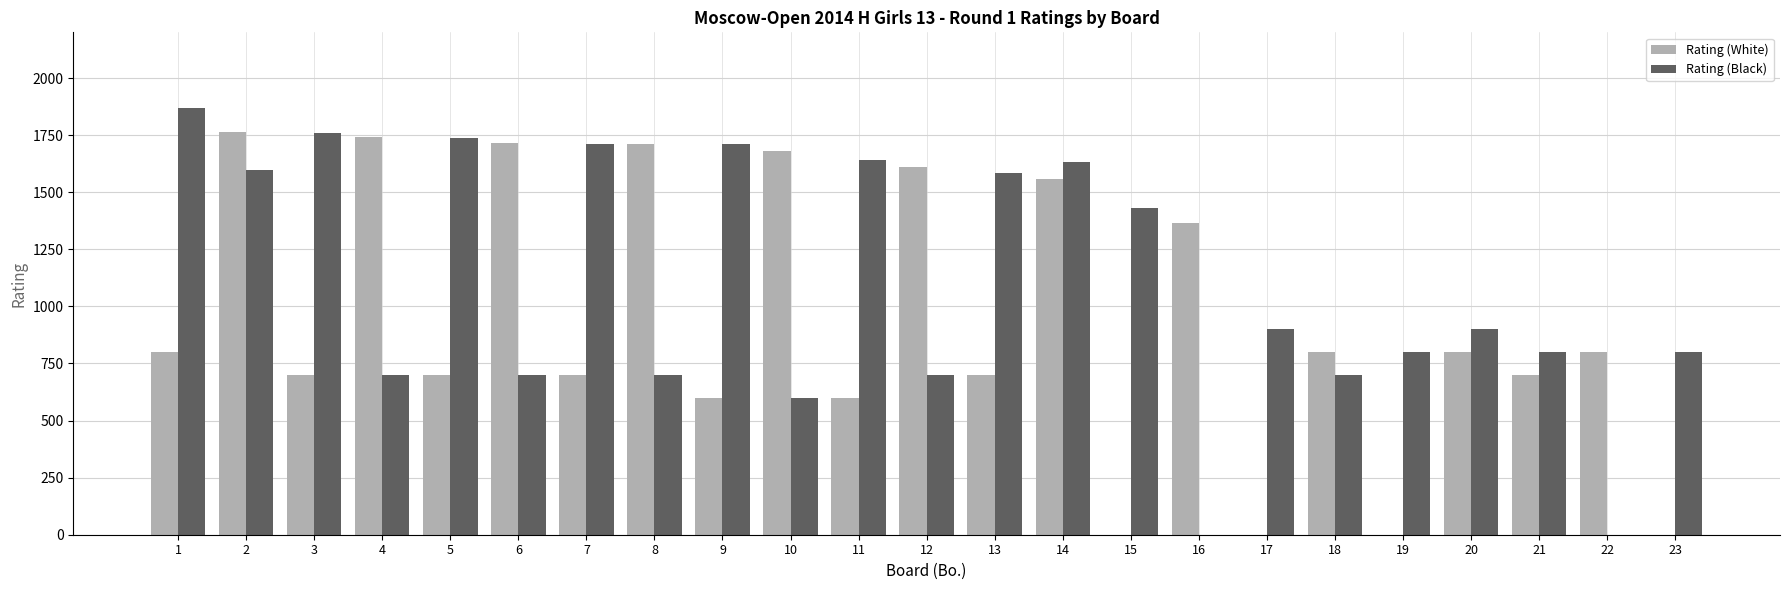

Are the bars grouped side by side (vs. stacked)?

Yes